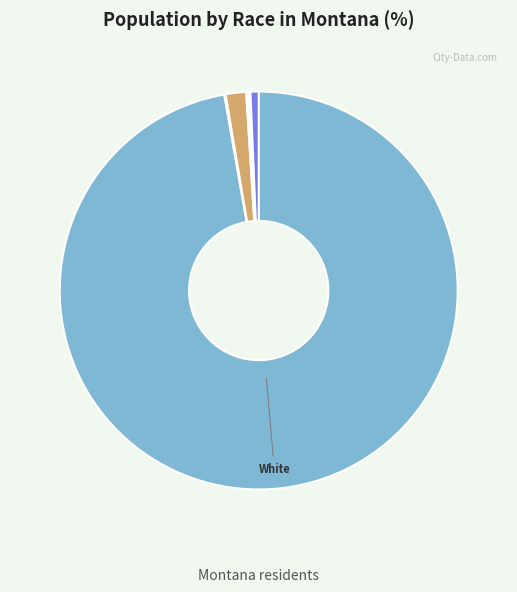

Is there a majority slice in this chart?

Yes